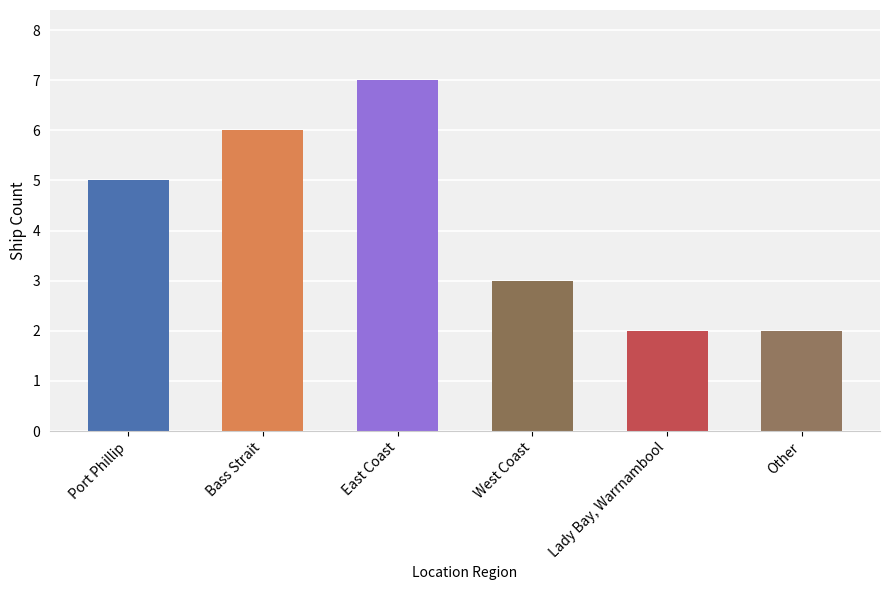

Reading left to right, transcribe all the data shown in this chart.

Port Phillip=5	Bass Strait=6	East Coast=7	West Coast=3	Lady Bay, Warrnambool=2	Other=2